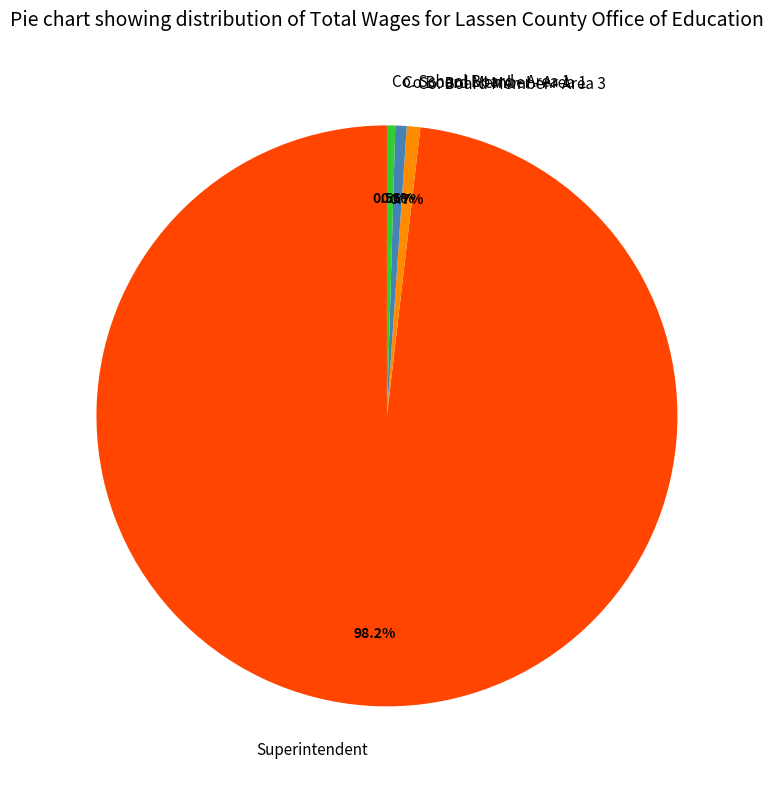

Approximately how many times larger is the value at Superintendent compared to Co. School Board - Area 1?

213.5